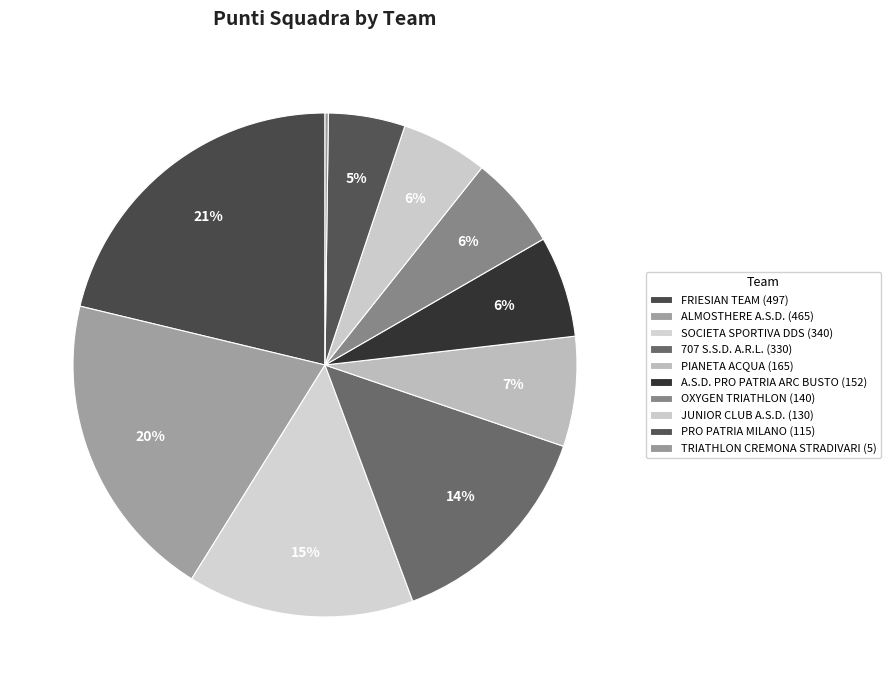

How many slices are in this pie chart?

10